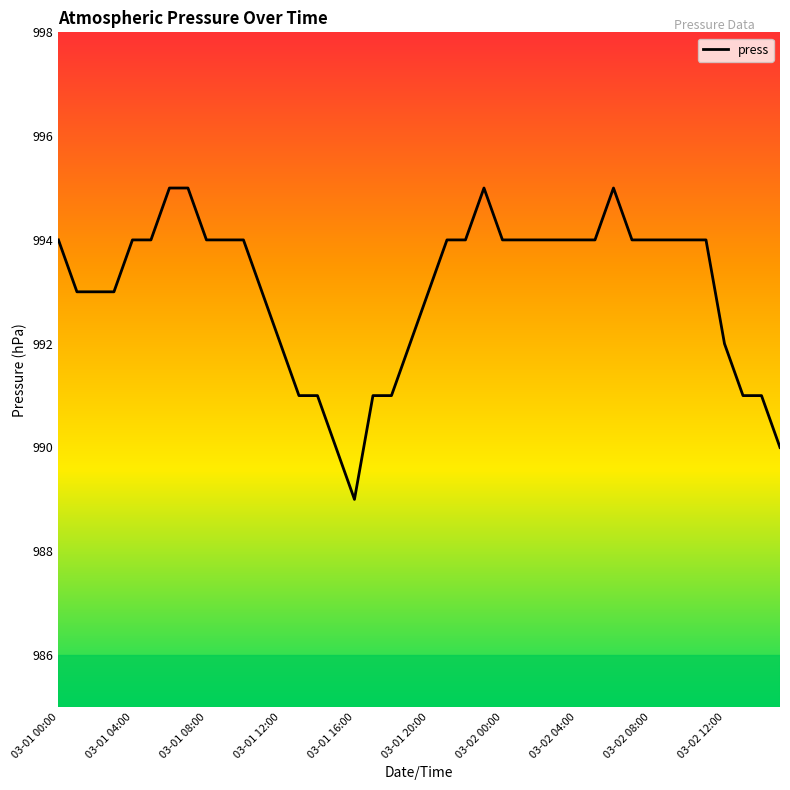

What is the difference between the maximum and minimum values?

6